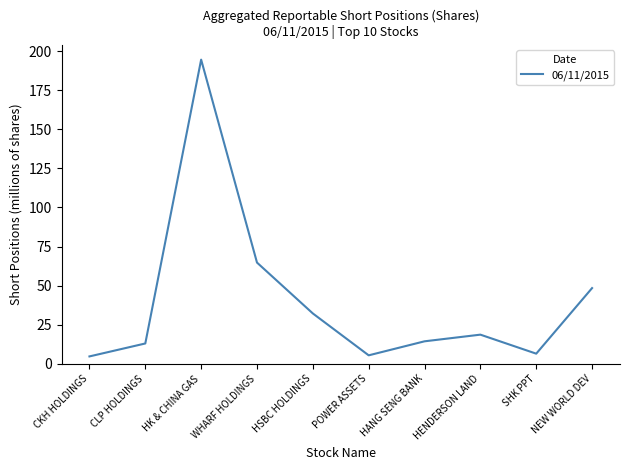

Count the number of data series in this chart.

1